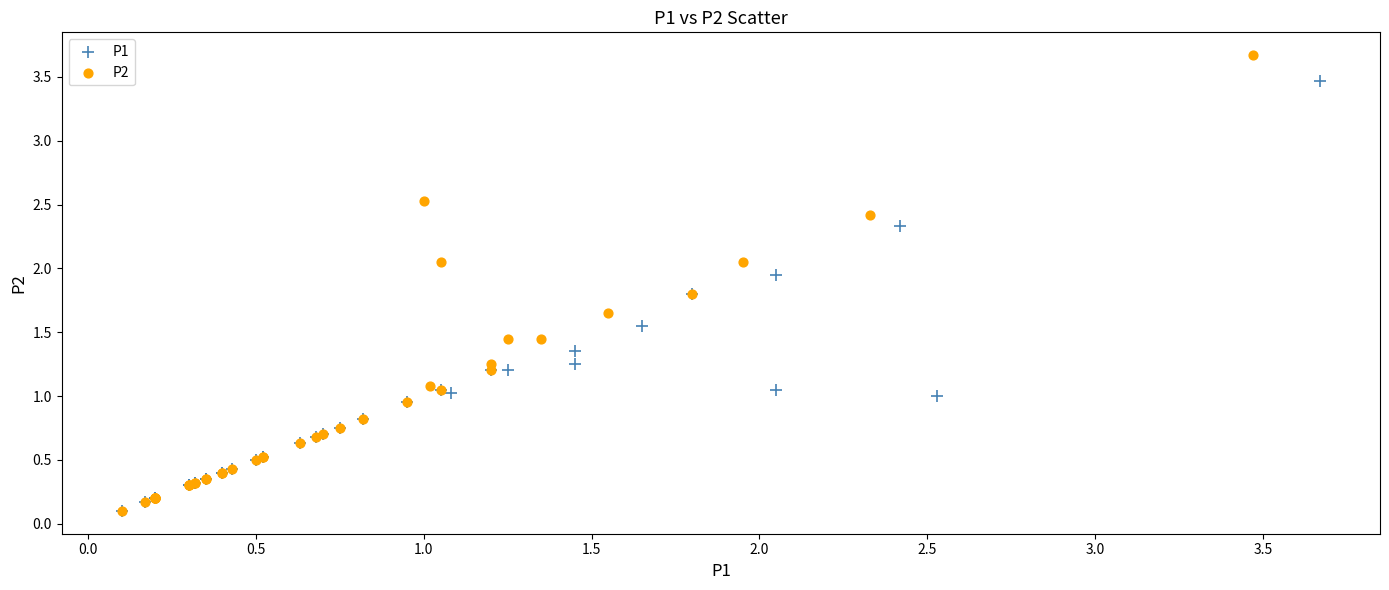

Which series reaches the maximum Y coordinate?

P2